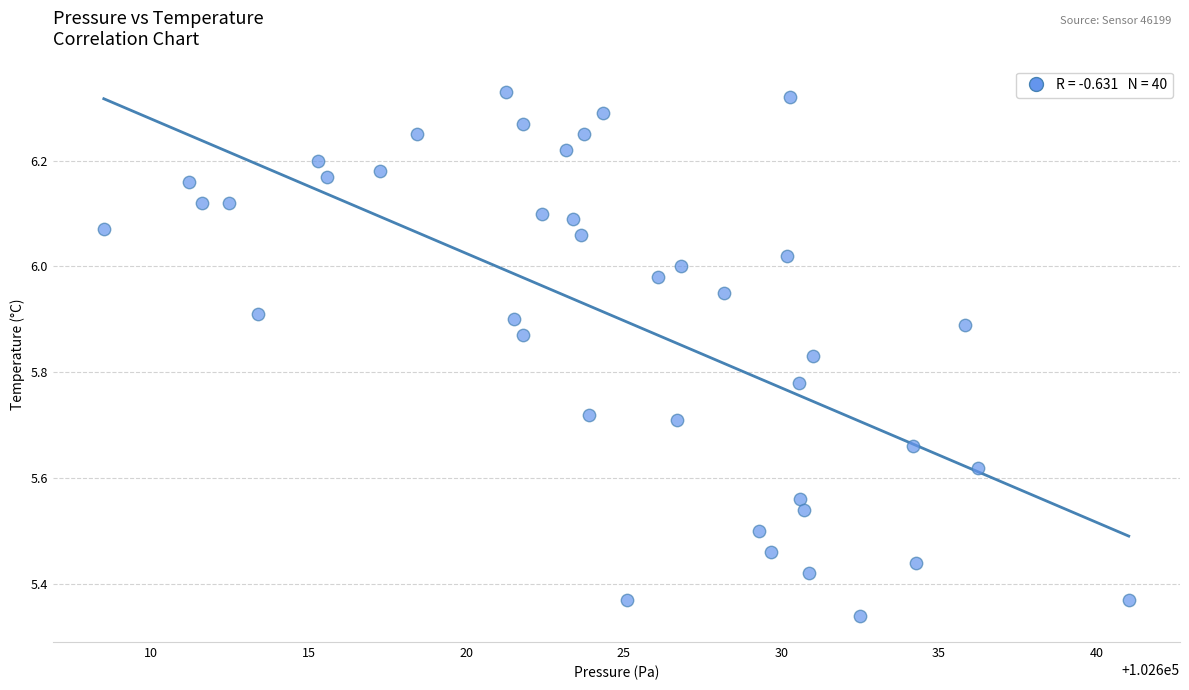

What is the range of Y values (max minus min)?

1.0